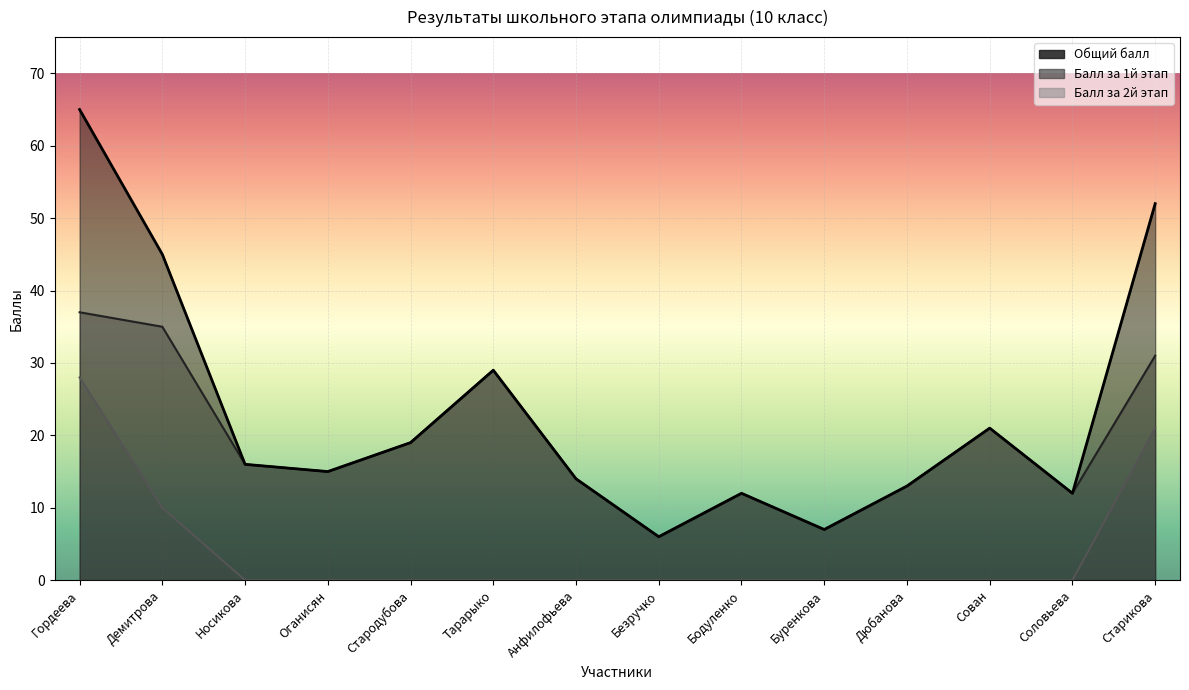

Is the value of Балл за 2й этап at Соловьева greater than the value of Общий балл at Буренкова?

No